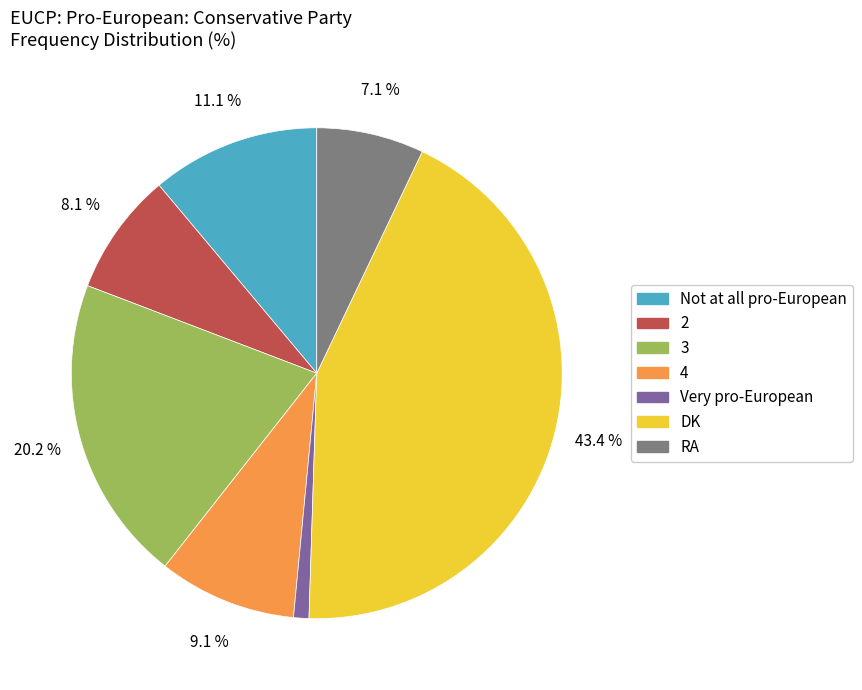

Is it true that Very pro-European is 11% of the pie?

False